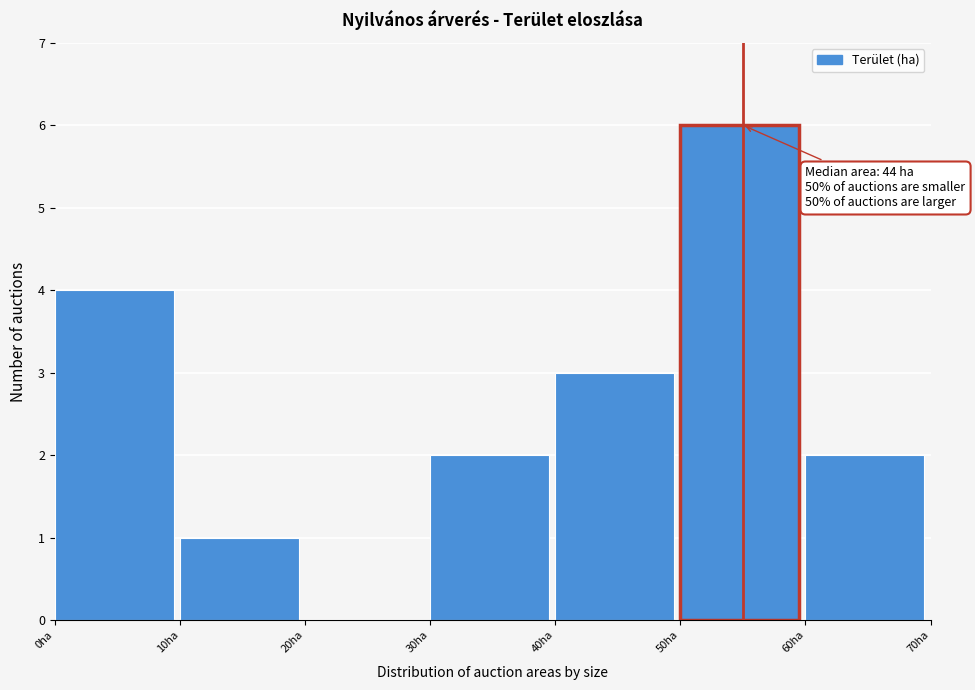

Over which range of the x-axis is the bar tallest?

50 to 60